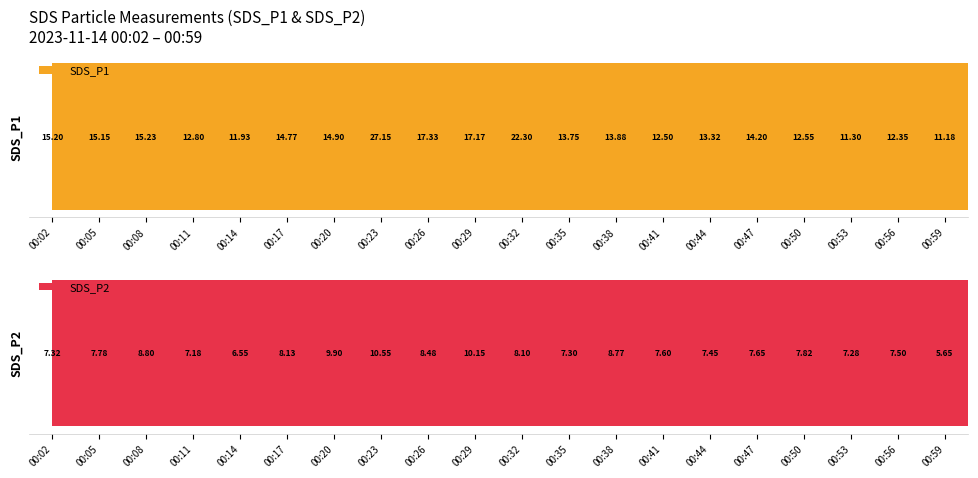

What is the difference between the SDS_P1 values at 00:11 and 00:23?

14.3